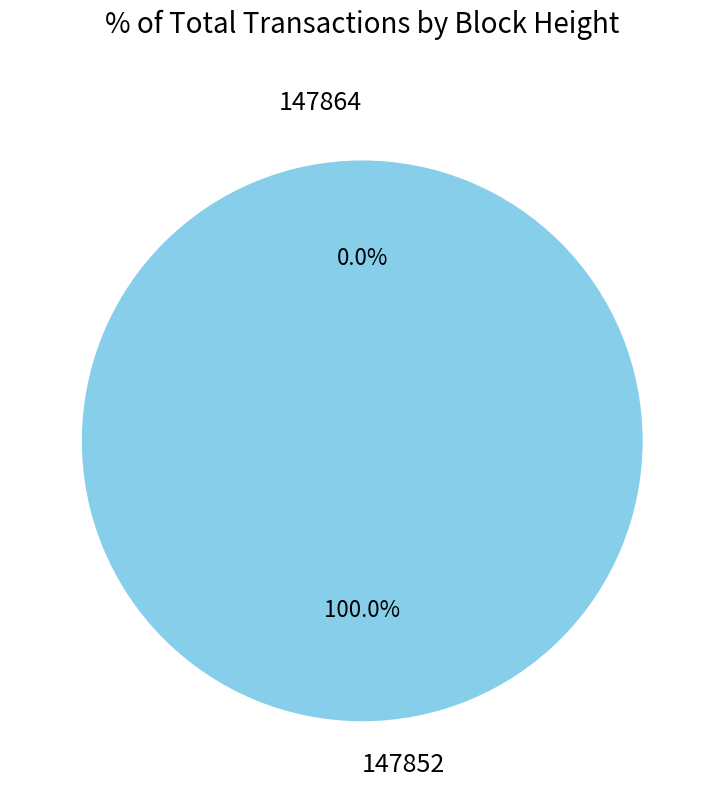

Rank the categories by value from highest to lowest.

147852, 147864